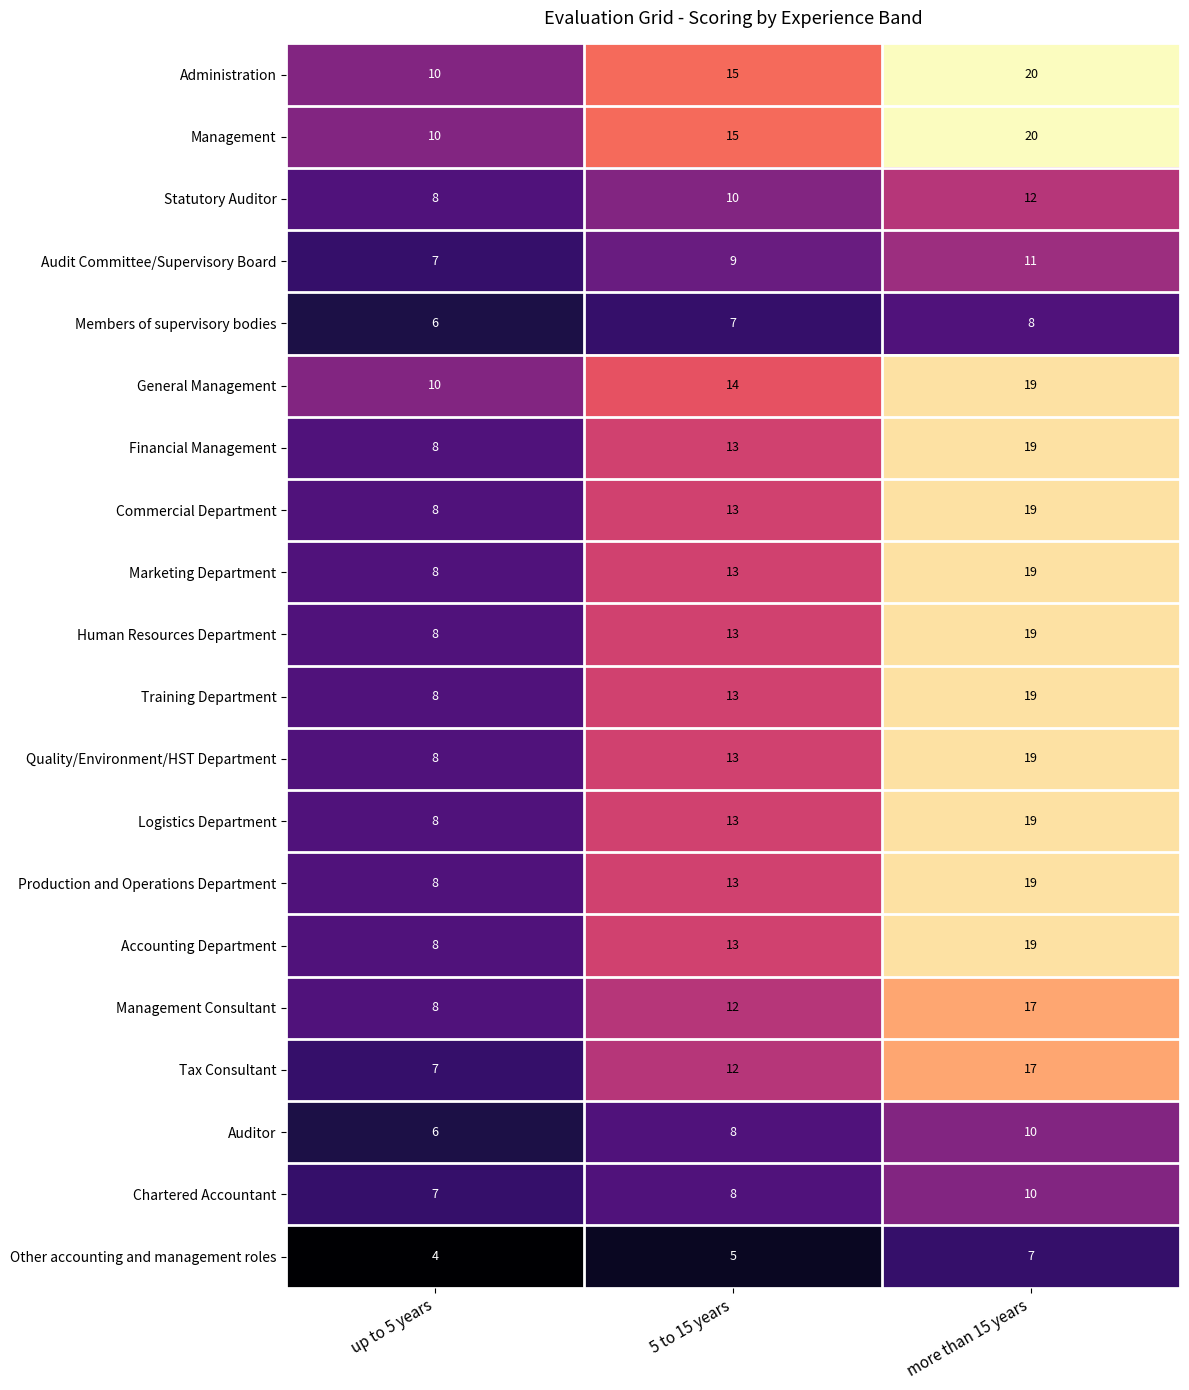

What is the average value of the Accounting Department series?

13